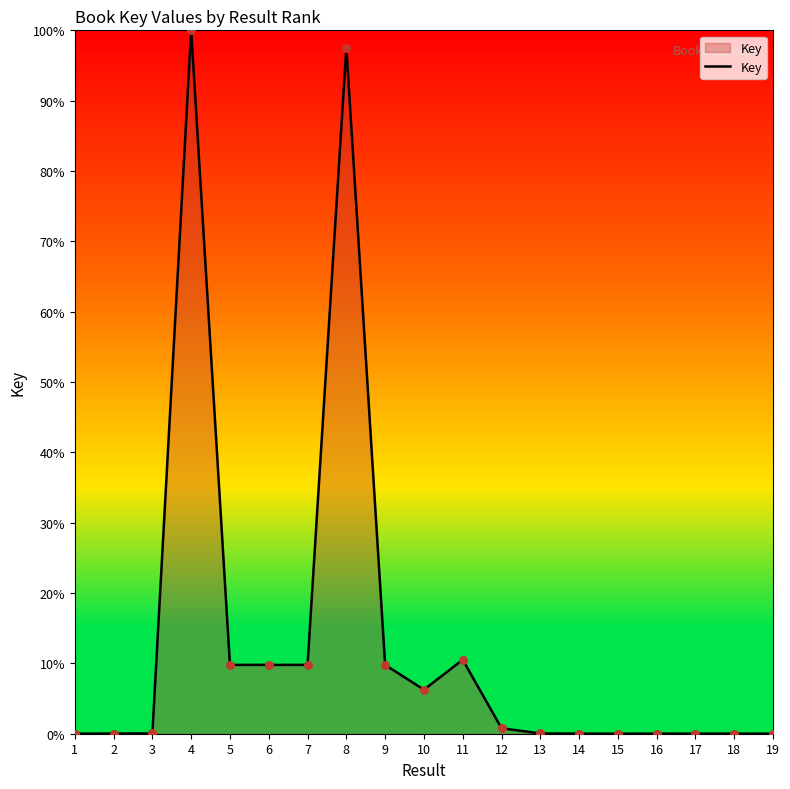

What is the greatest value displayed?

100.0